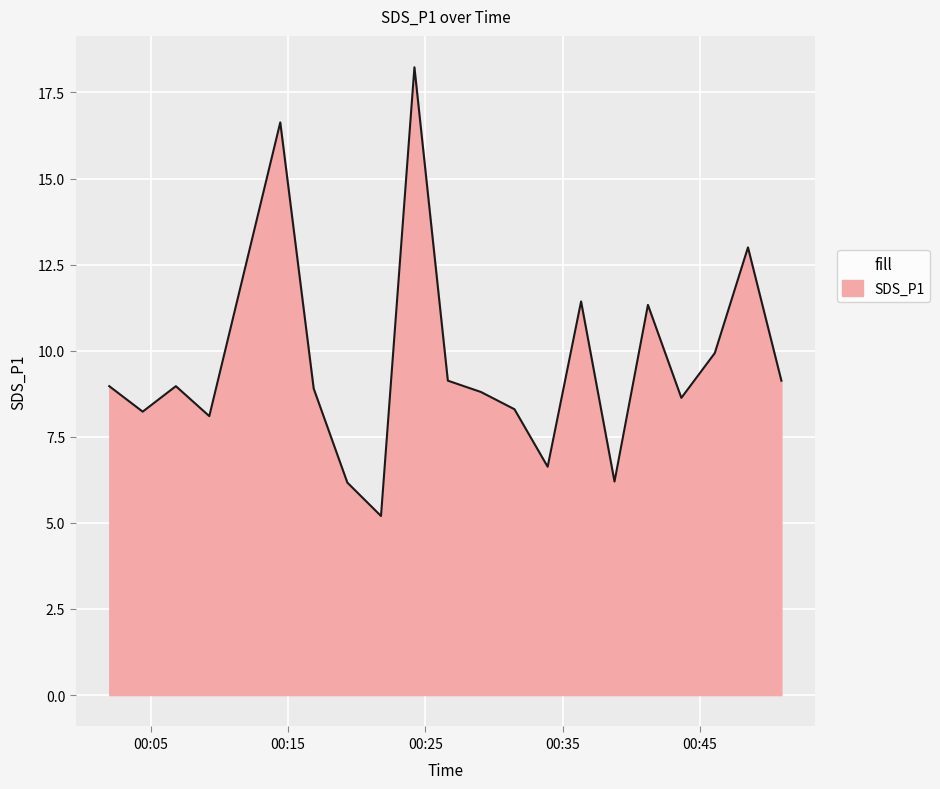

What is the maximum value shown in the chart?

18.2